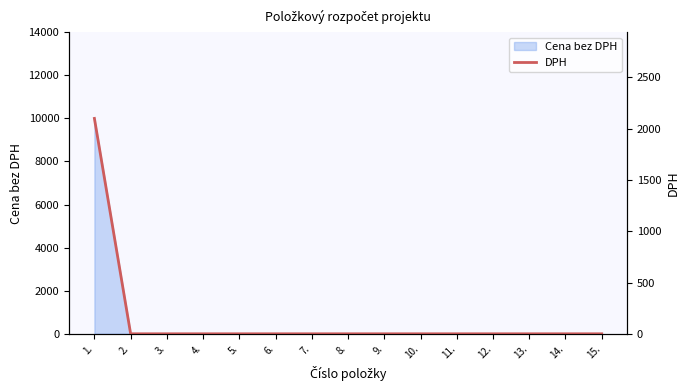

What is the sum of all values?

2100